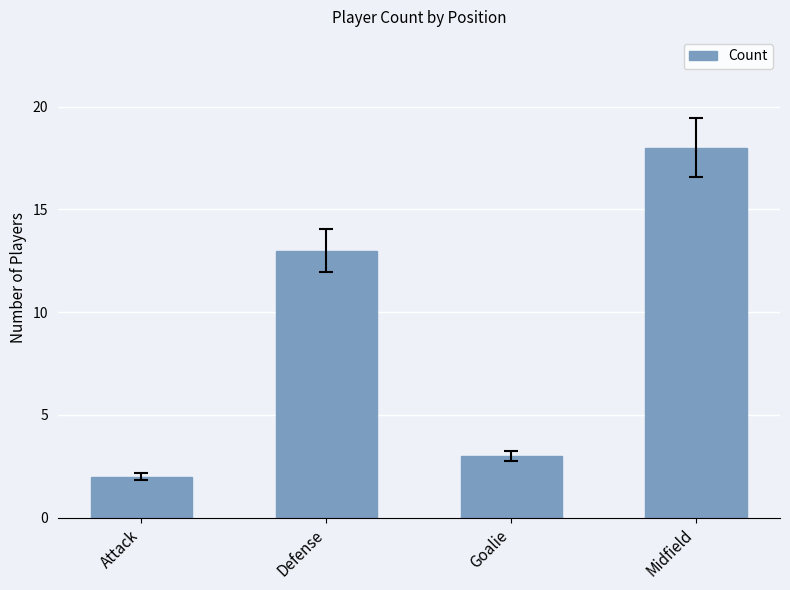

Reading right to left, extract all data points from this chart.

Midfield=18	Goalie=3	Defense=13	Attack=2